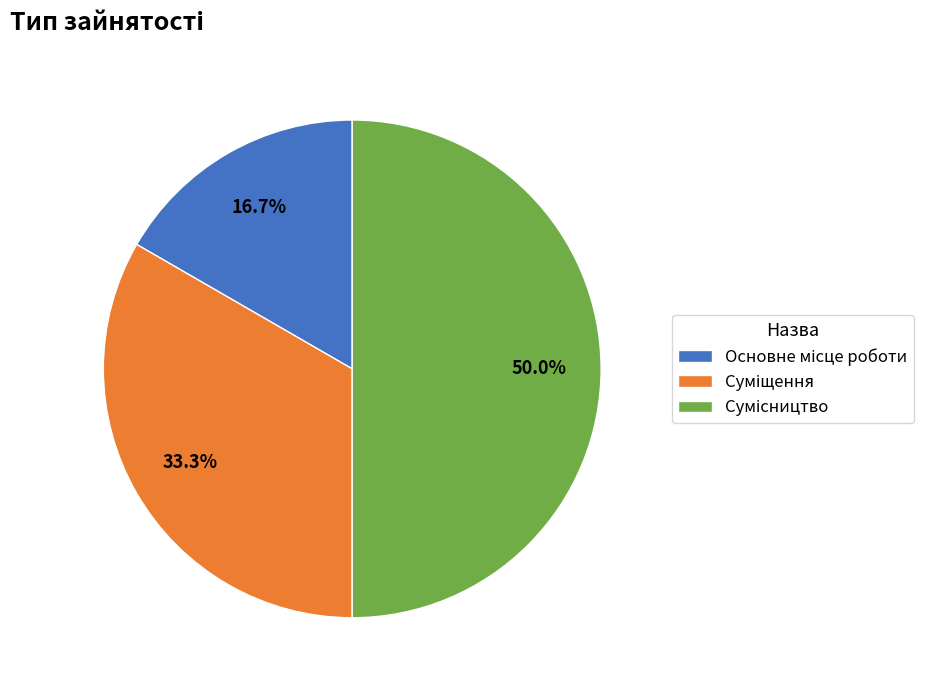

Which category has the smallest portion of the pie?

Основне місце роботи